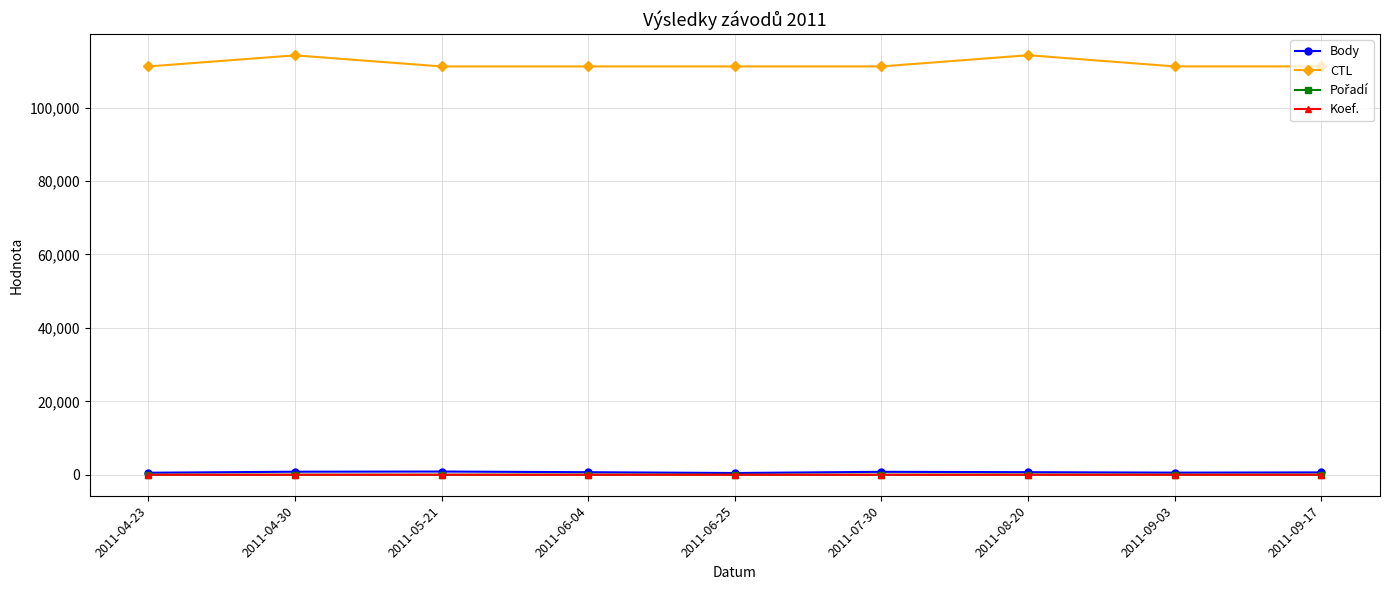

What is the greatest value displayed?

114263